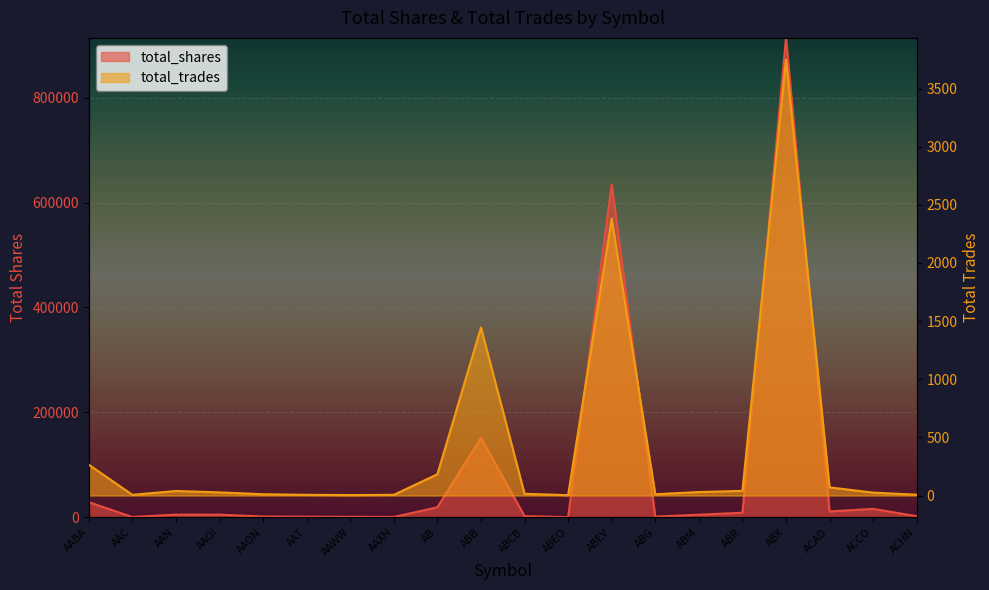

Reading left to right, transcribe all the data shown in this chart.

total_shares: AABA=28900	AAC=600	AAN=5200	AAOI=5100	AAON=1500	AAT=1200	AAWW=1000	AAXN=700	AB=19200	ABB=151526	ABCB=2300	ABEO=300	ABEV=634574	ABG=1300	ABM=5000	ABR=8700	ABX=913808	ACAD=11200	ACCO=16100	ACHN=2100
total_trades: AABA=265	AAC=6	AAN=39	AAOI=27	AAON=11	AAT=6	AAWW=4	AAXN=6	AB=183	ABB=1445	ABCB=15	ABEO=3	ABEV=2380	ABG=11	ABM=30	ABR=40	ABX=3748	ACAD=70	ACCO=25	ACHN=7